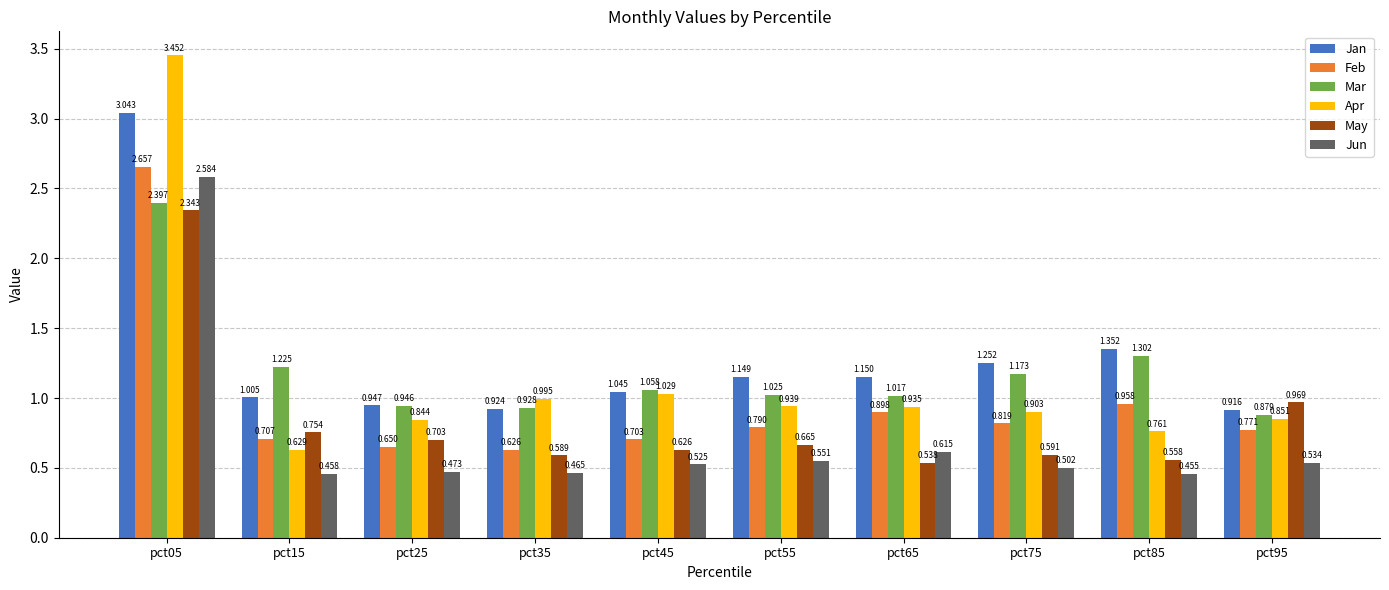

Rank the series at pct55 from lowest to highest value.

Jun, May, Feb, Apr, Mar, Jan